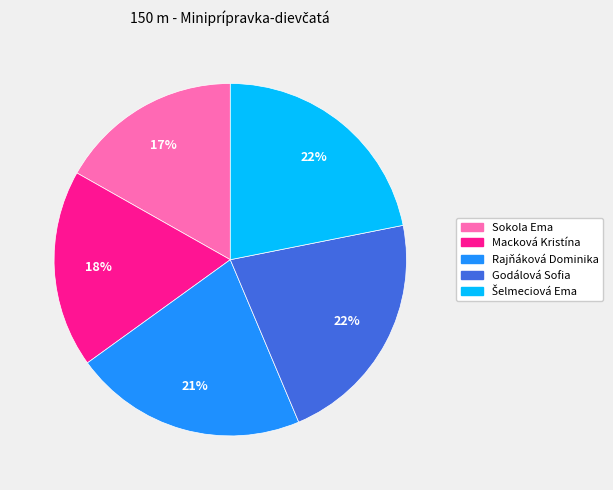

Do Rajňáková Dominika and Godálová Sofia together represent more than half of the pie?

No